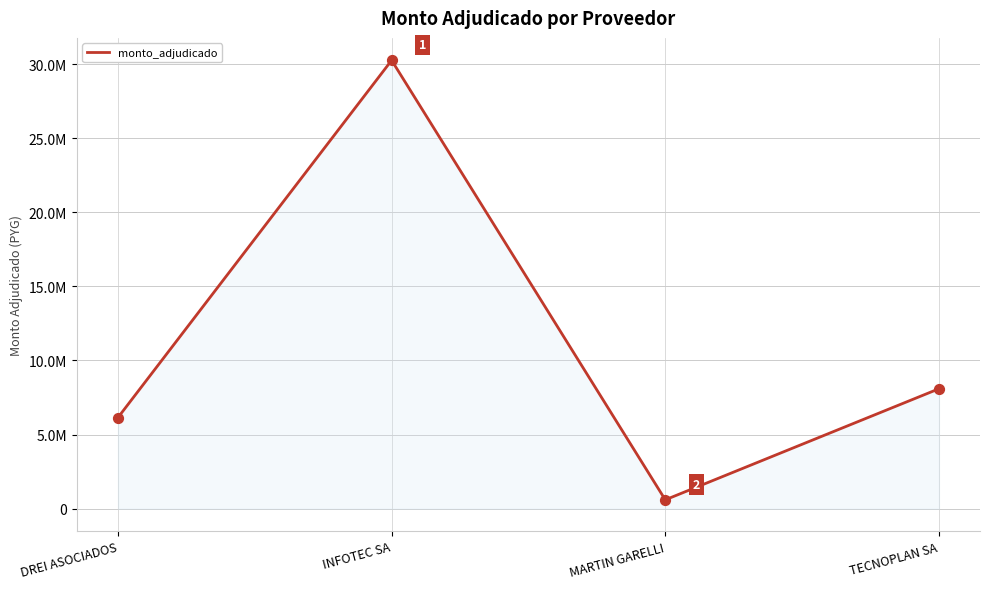

What is the change in value from MARTIN GARELLI to TECNOPLAN SA?

+7494350